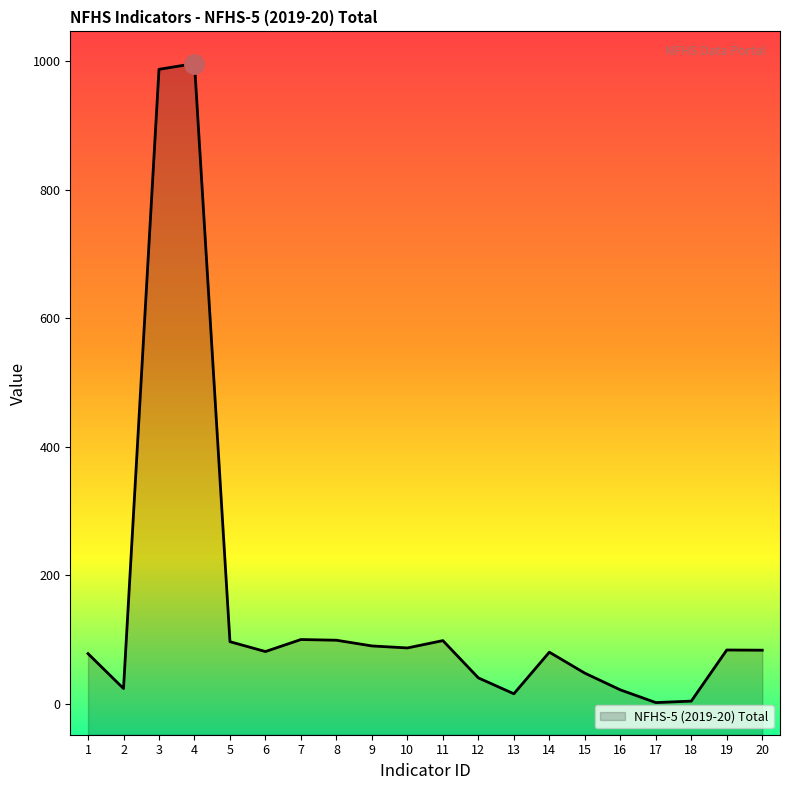

What is the value of the 10th point from the left?

86.9